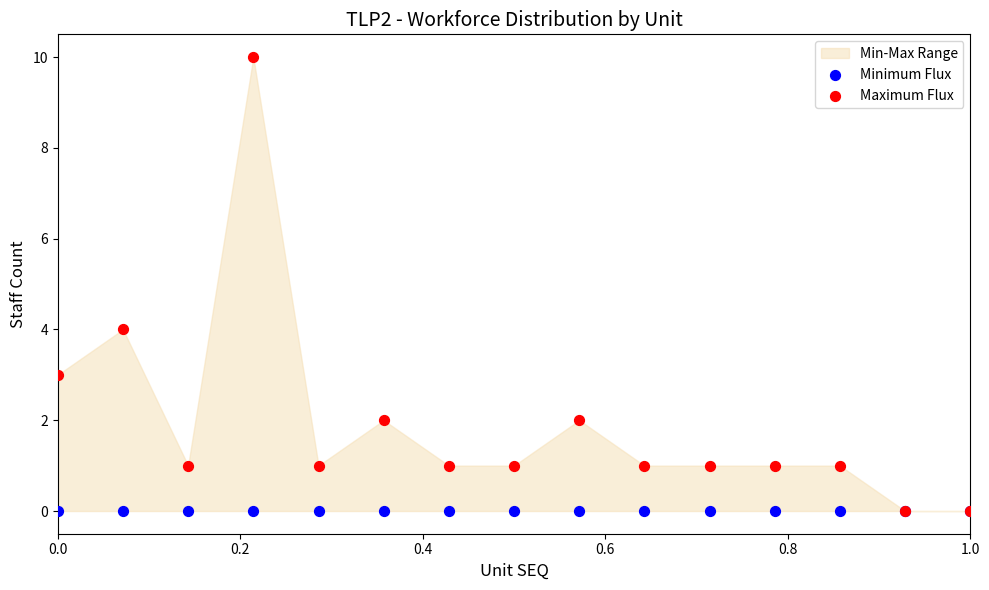

Across all series, what Y value is closest to 5?

4